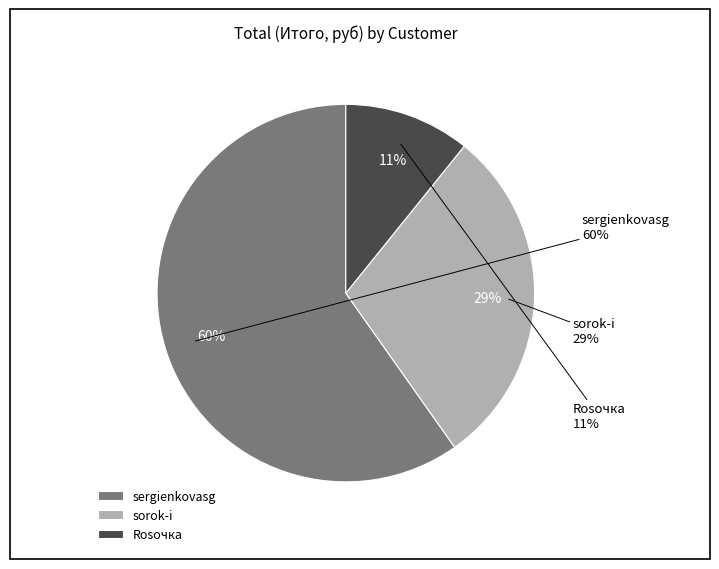

What is the majority slice?

sergienkovasg